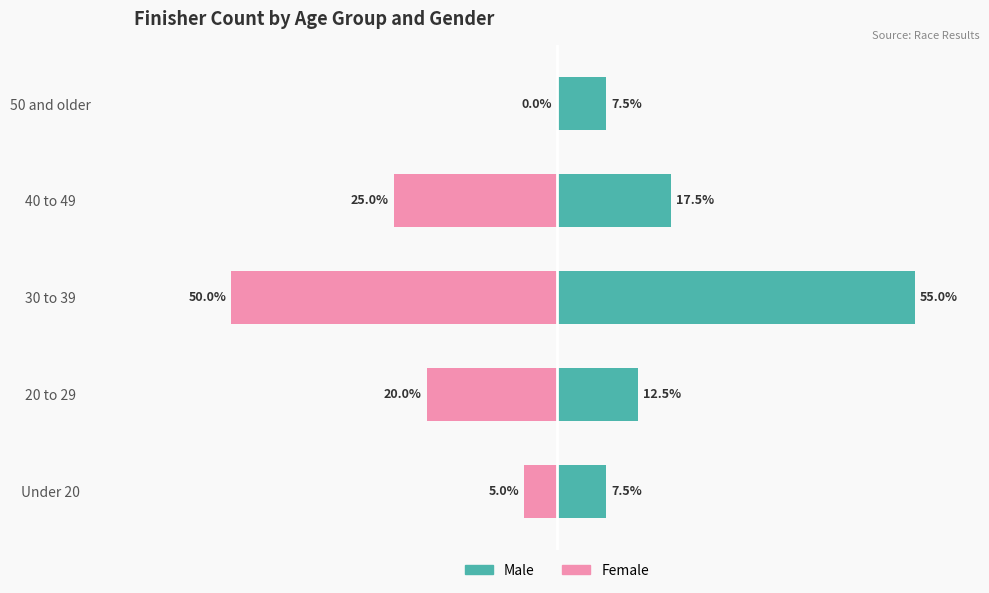

What are all the series names shown in the legend?

Male, Female